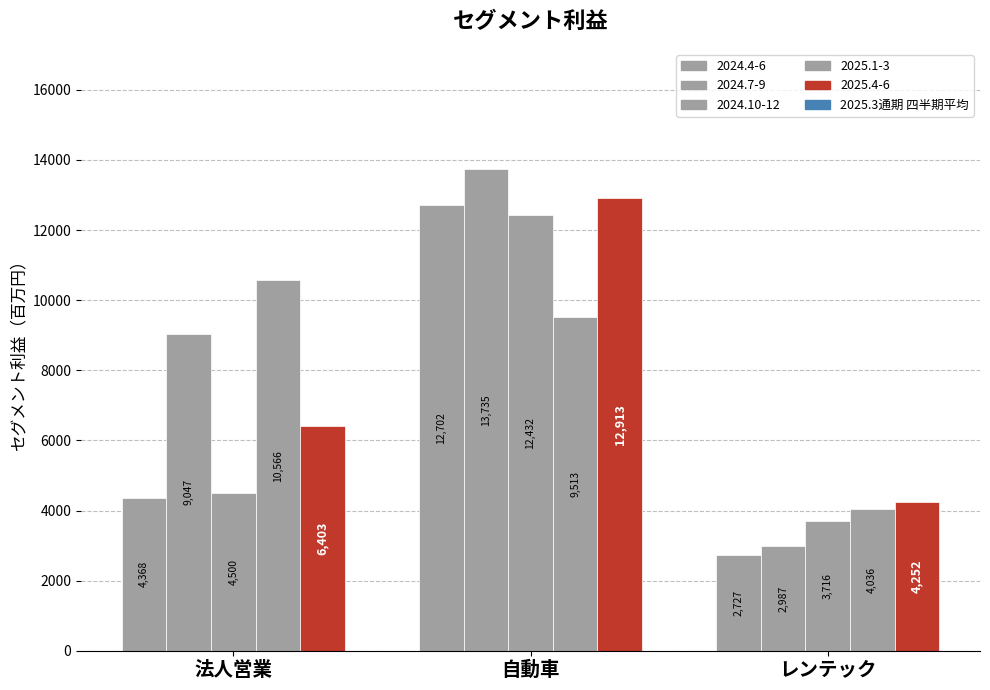

Are the bars horizontal?

No